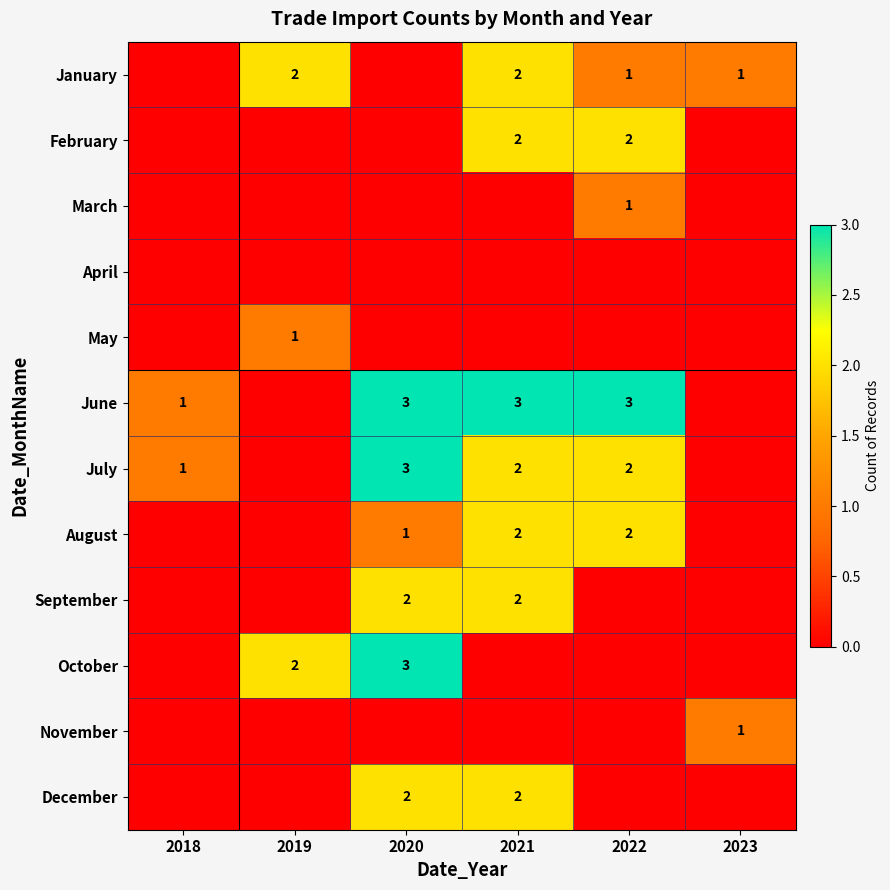

True or false: January has a value of 3 at 2019.

False